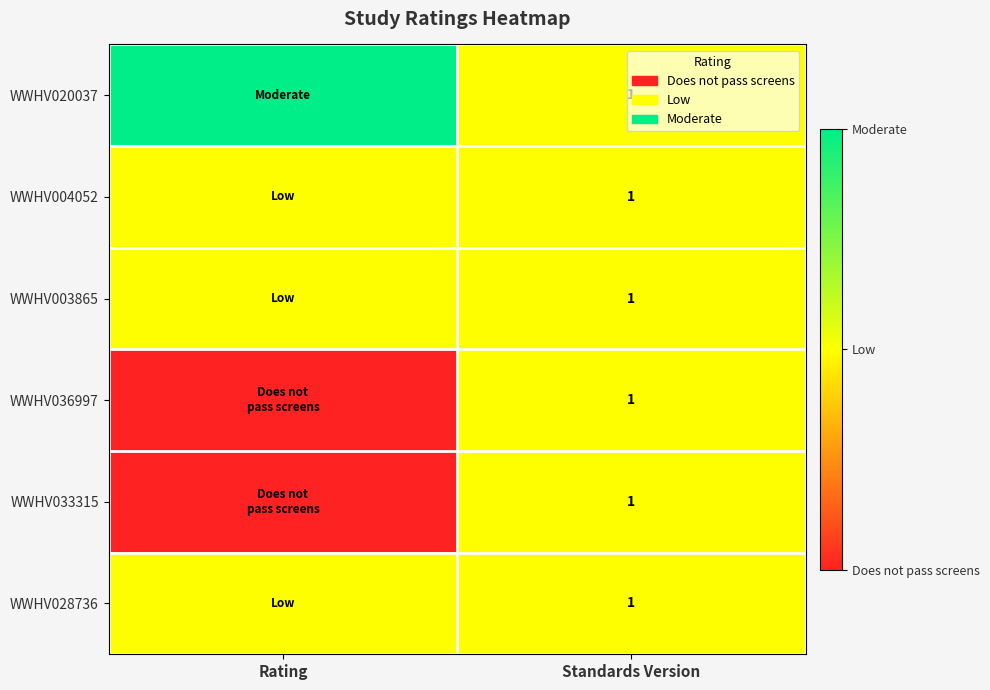

Is it true that WWHV036997 equals 1 at Standards Version?

True